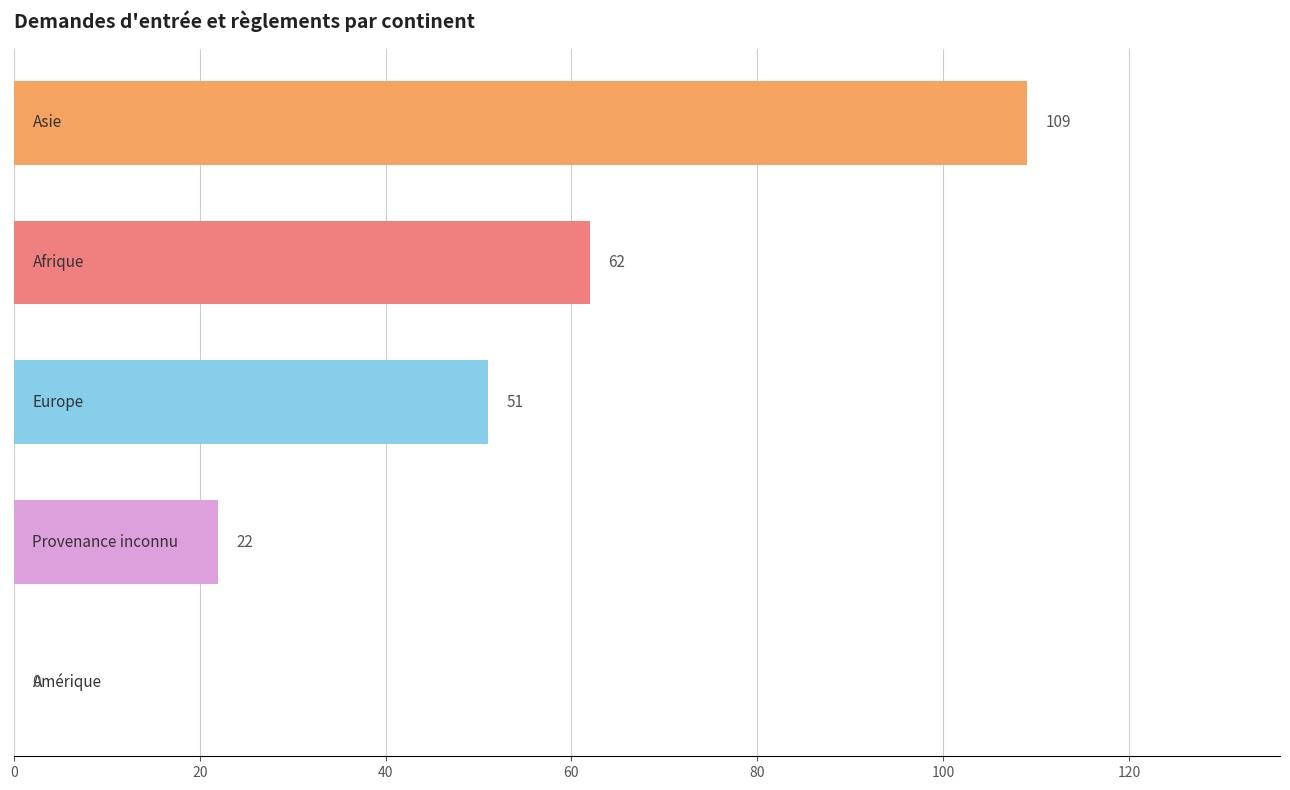

How many values are between 22 and 62?

3